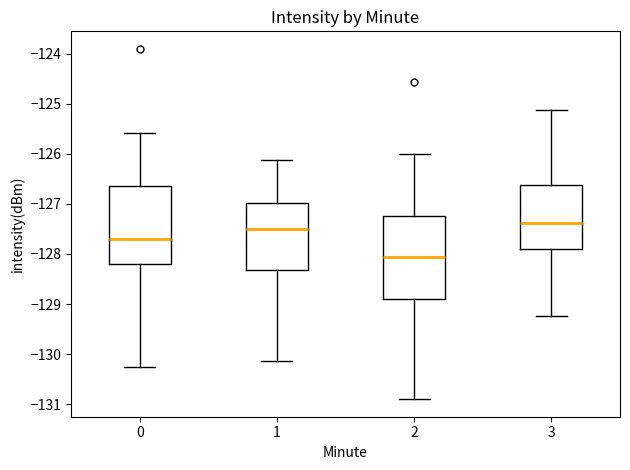

Reading left to right, transcribe this box plot: for each box, give where its median line is, the range the box spans, and where its two whiskers end, as read against the y-axis. The values are not printed on the chart, so give them approximately, as read against the axis.

0: median -127.7, box -128.2 to -126.7, whiskers -130.3 to -125.6
1: median -127.5, box -128.3 to -127.0, whiskers -130.1 to -126.1
2: median -128.1, box -128.9 to -127.2, whiskers -130.9 to -126.0
3: median -127.4, box -127.9 to -126.6, whiskers -129.2 to -125.1